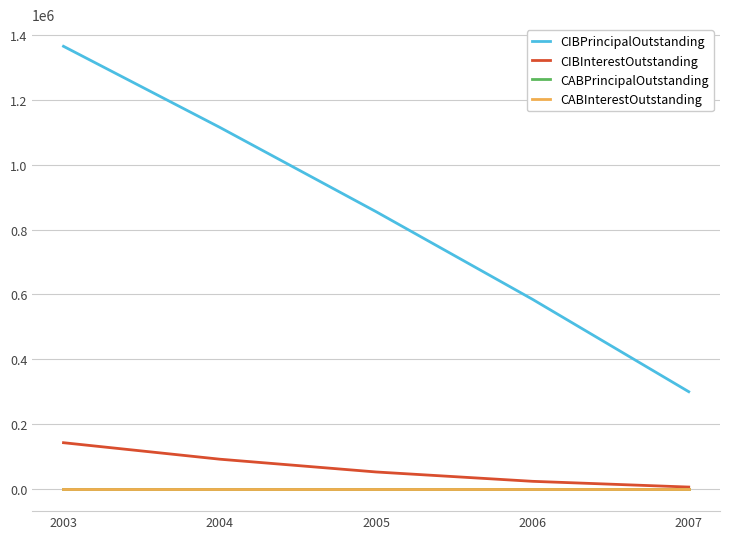

List the series in order of their peak value, highest first.

CIBPrincipalOutstanding, CIBInterestOutstanding, CABPrincipalOutstanding, CABInterestOutstanding